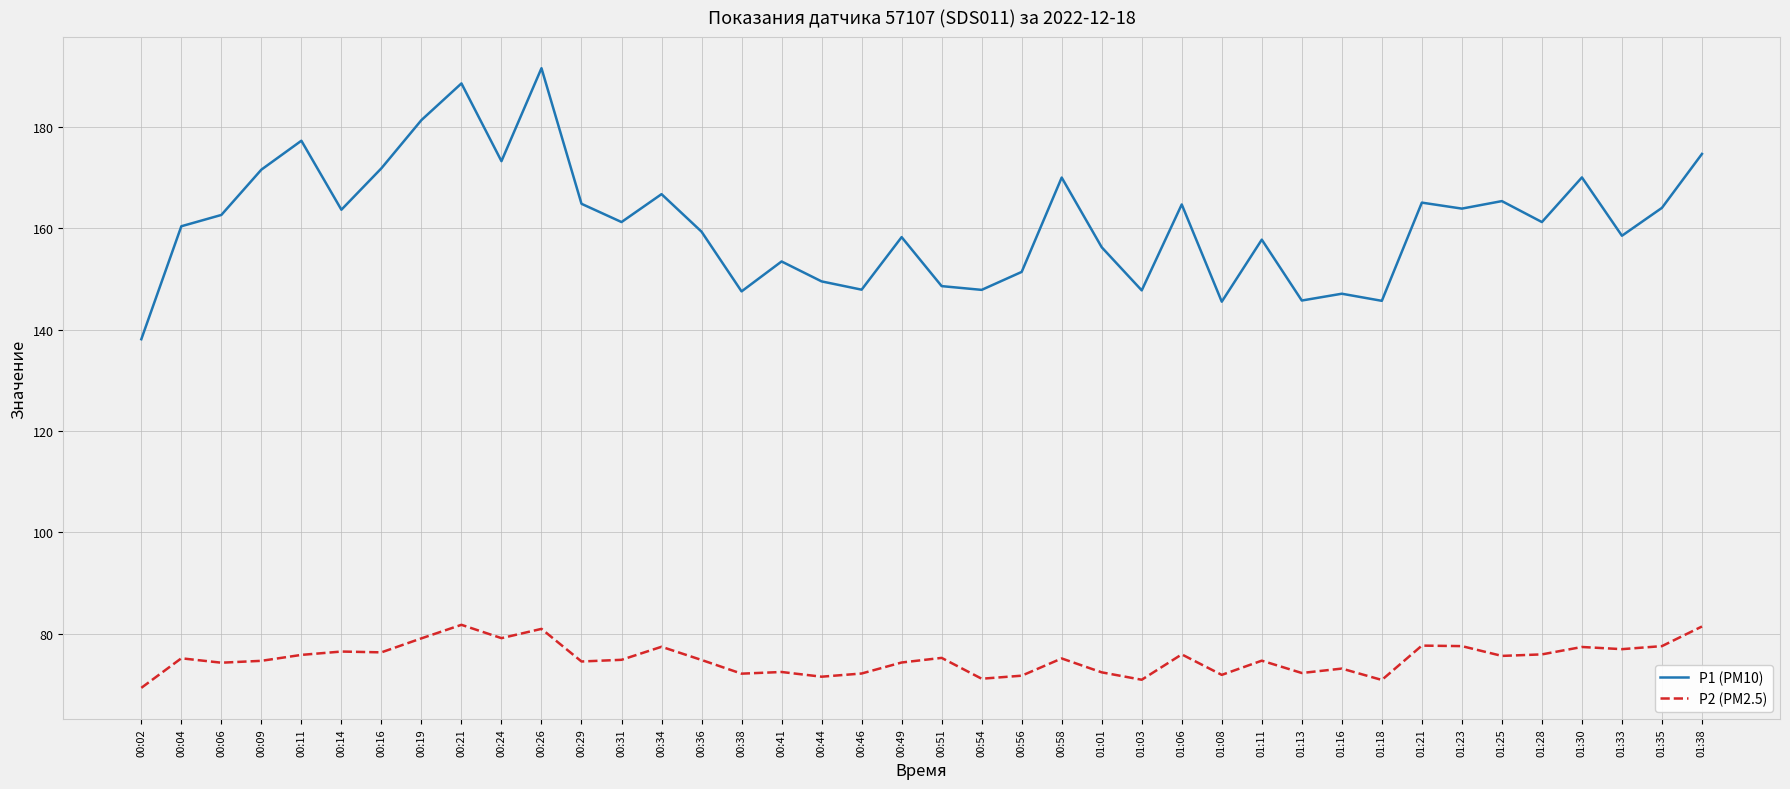

Rank the series by their maximum value, from lowest to highest.

P2 (PM2.5), P1 (PM10)